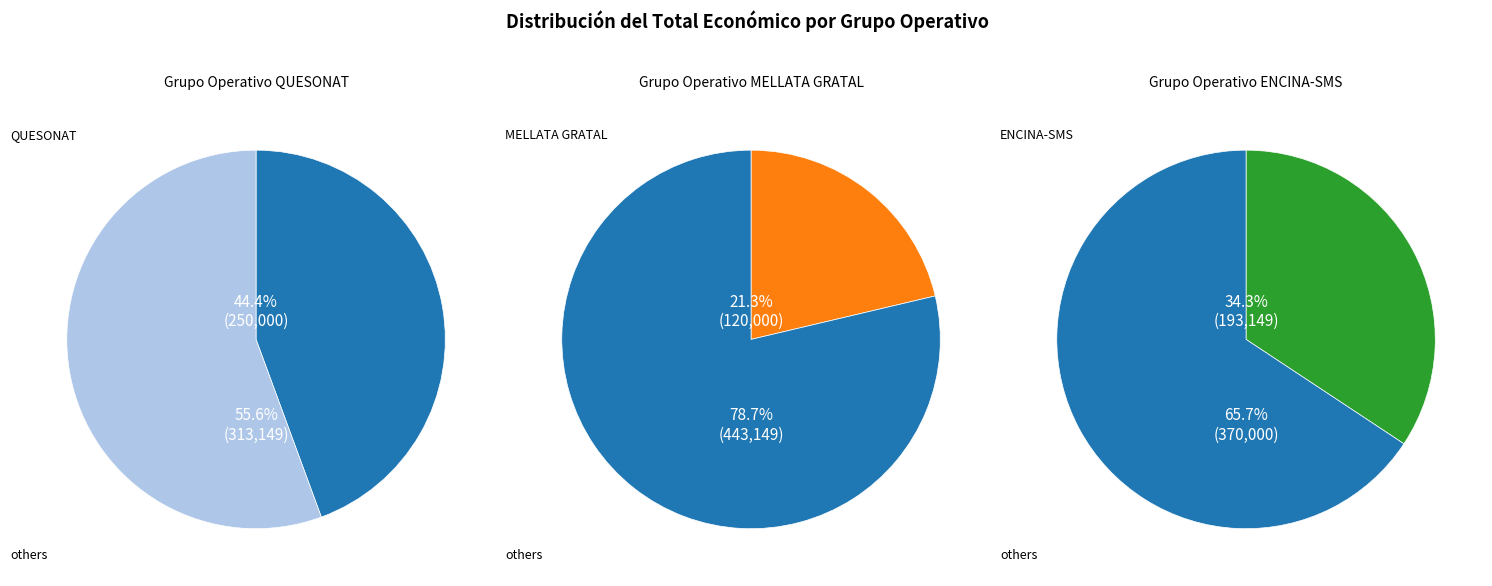

The MELLATA GRATAL slice represents 12% of the pie. True or false?

False